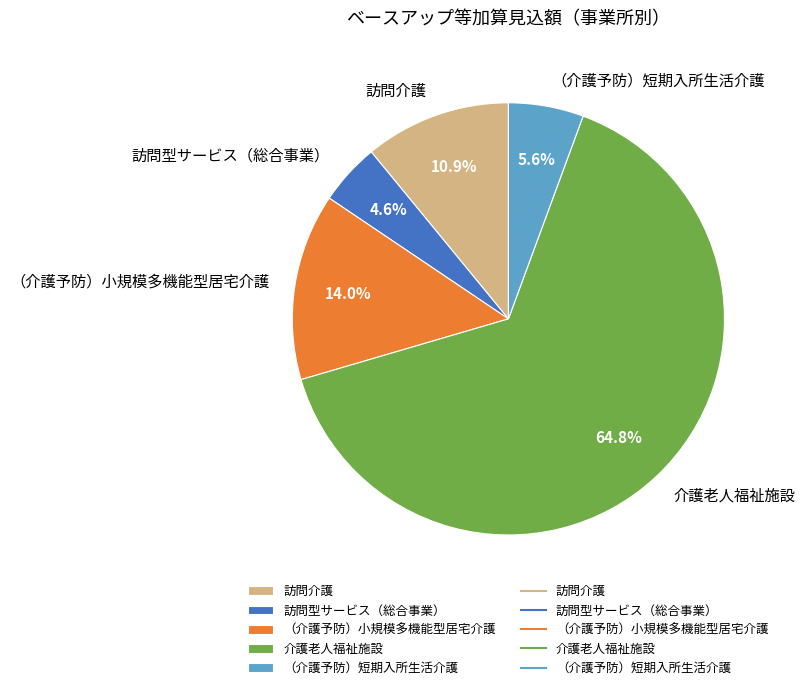

Which slice is the smallest?

訪問型サービス（総合事業）